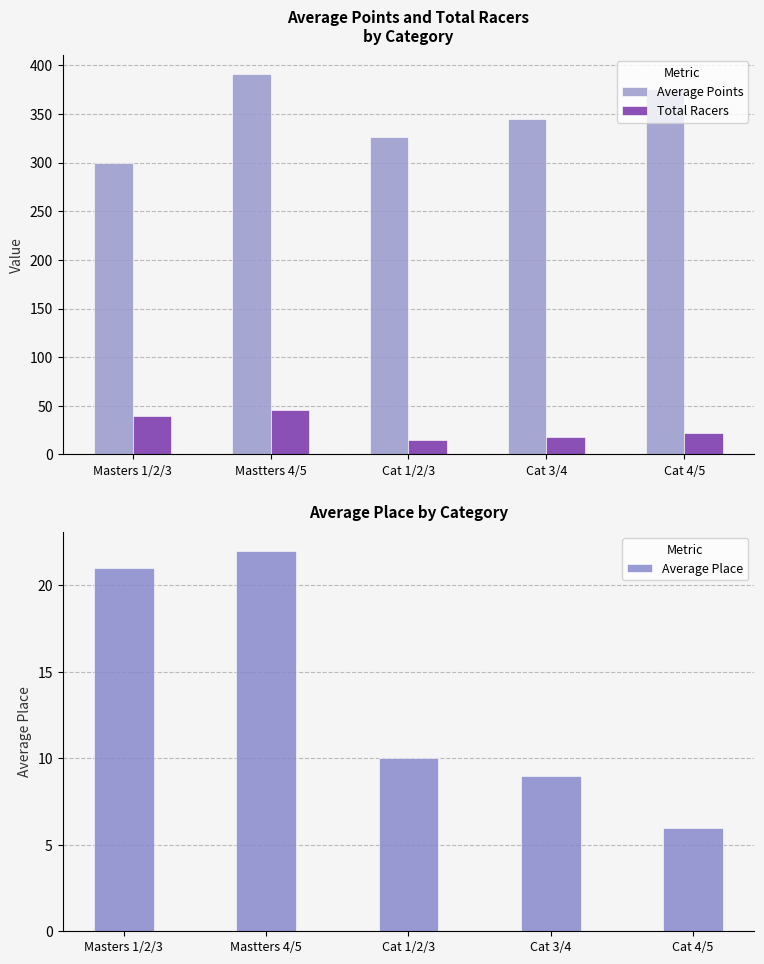

What is the sum of all Average Place values?

68